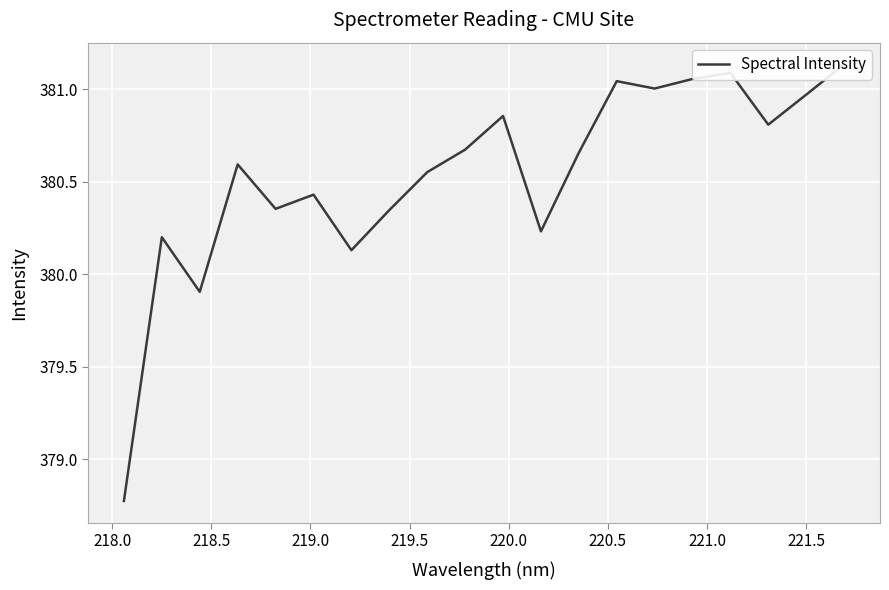

Reading left to right, extract all data points from this chart.

378.8	380.2	379.9	380.6	380.4	380.4	380.1	380.3	380.6	380.7	380.9	380.2	380.7	381.0	381.0	381.1	381.1	380.8	381.0	381.1